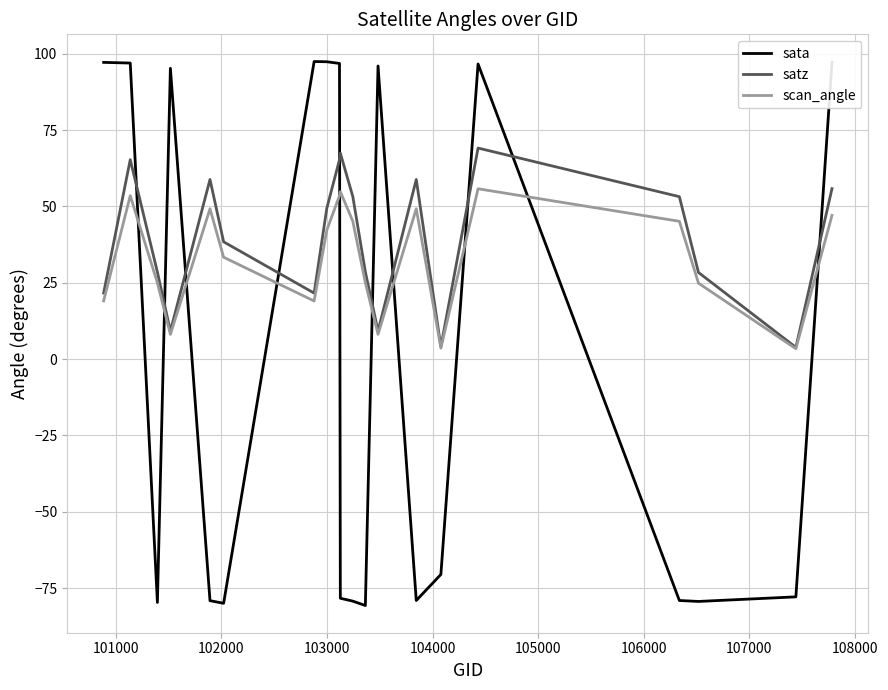

How many times do scan_angle and sata cross each other?

10